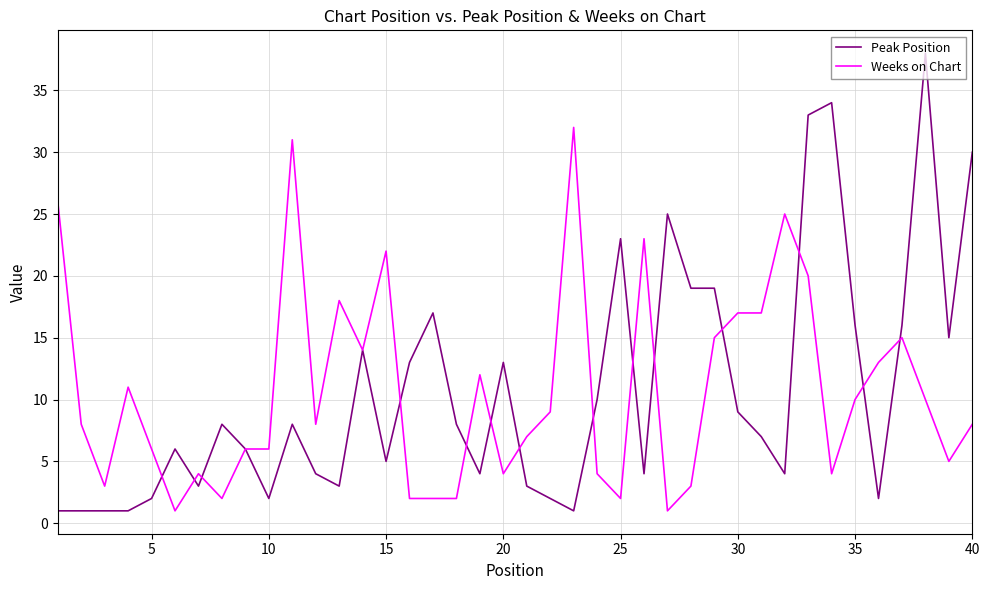

What are all the series names shown in the legend?

Peak Position, Weeks on Chart